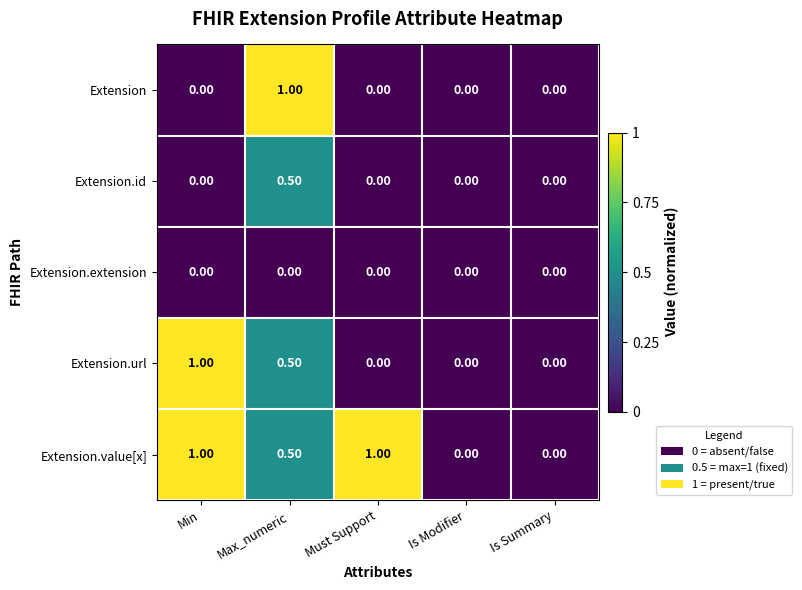

Which series has the largest total across all categories?

Extension.value[x]